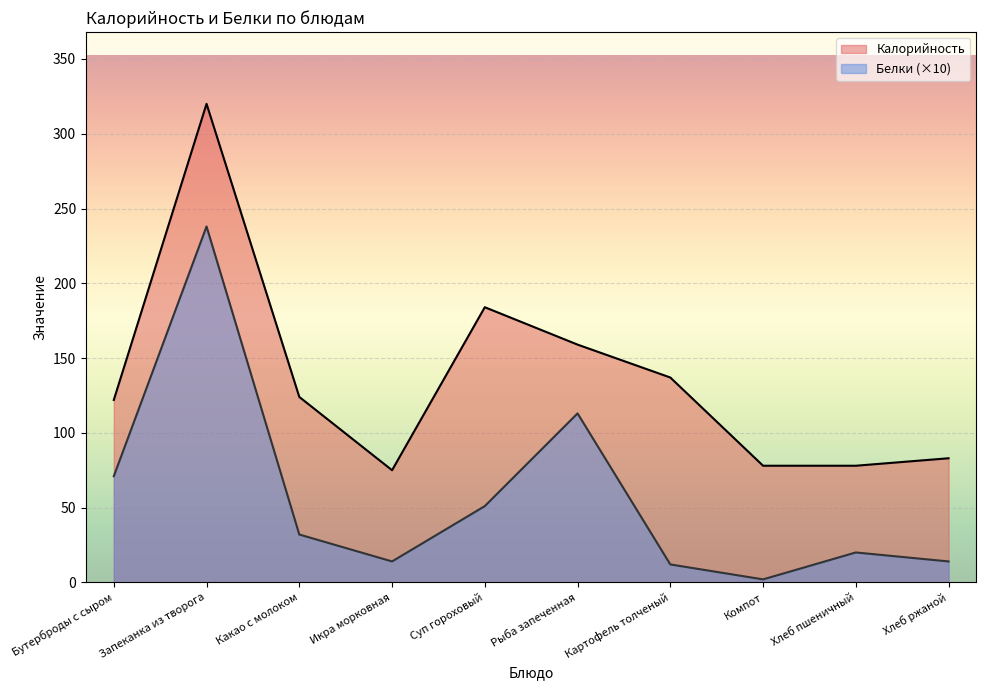

How many lines are shown in the chart?

2